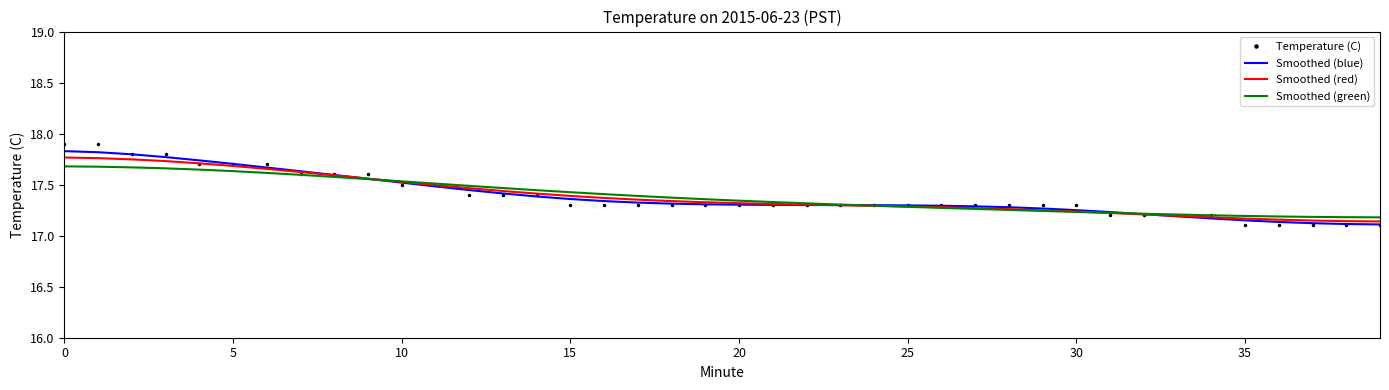

Which series has the largest range (max minus min)?

Temperature (C)